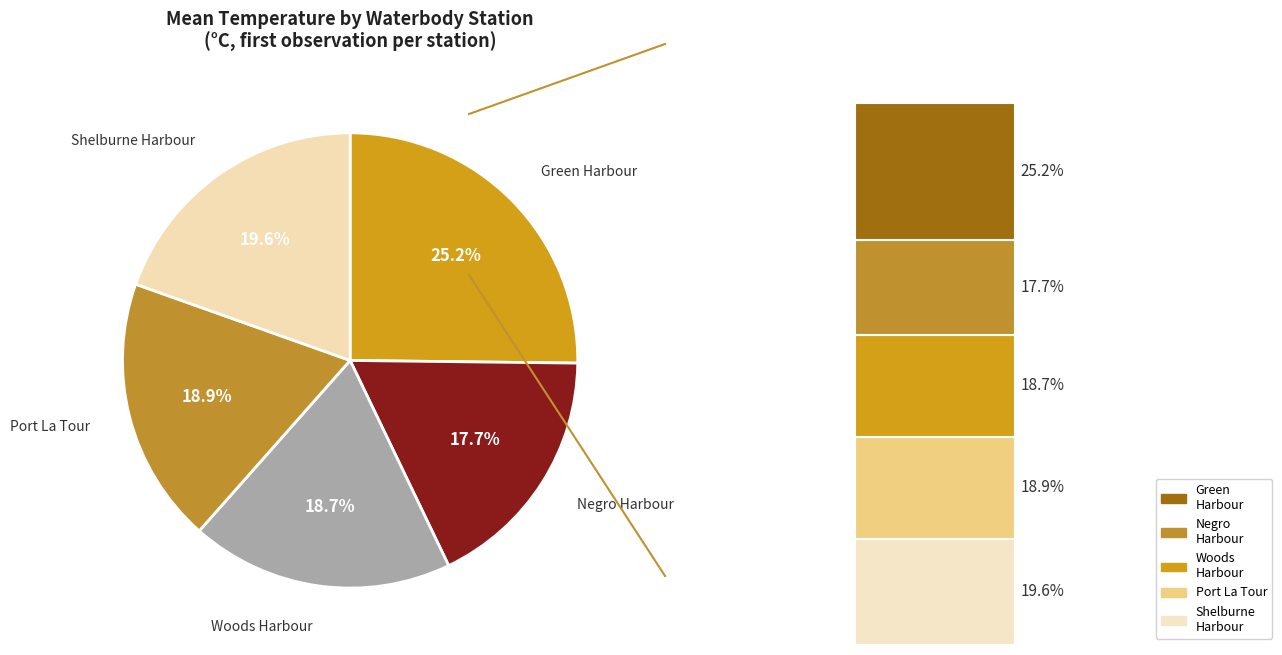

Between Negro Harbour-Ingomar and Port La Tour-Taylors Rock, which is larger?

Port La Tour-Taylors Rock